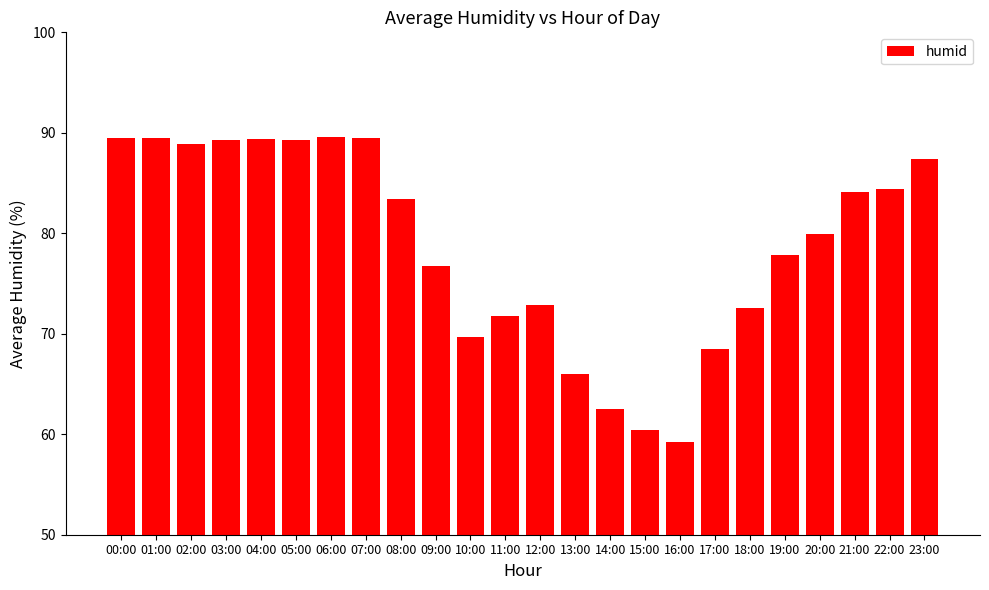

What is the value of the 16th bar from the left?

60.4